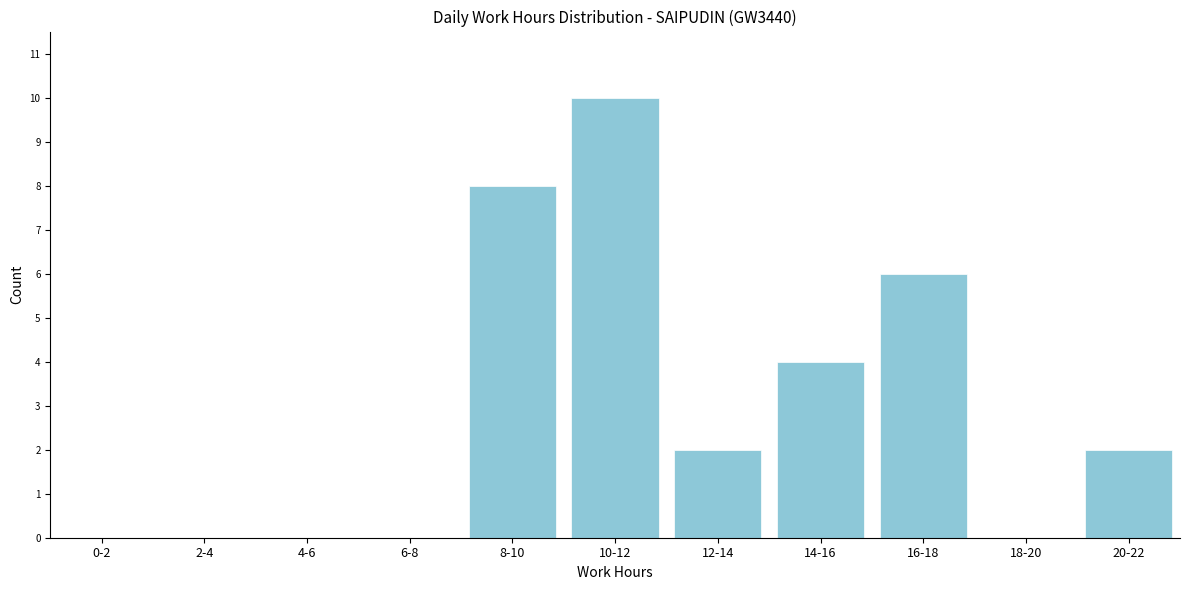

Reading right to left, list all the values displayed in this chart.

20-22=2	18-20=0	16-18=6	14-16=4	12-14=2	10-12=10	8-10=8	6-8=0	4-6=0	2-4=0	0-2=0